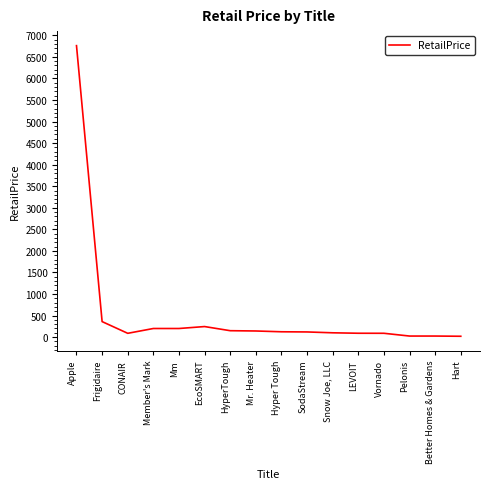

How many distinct data groups are displayed?

1